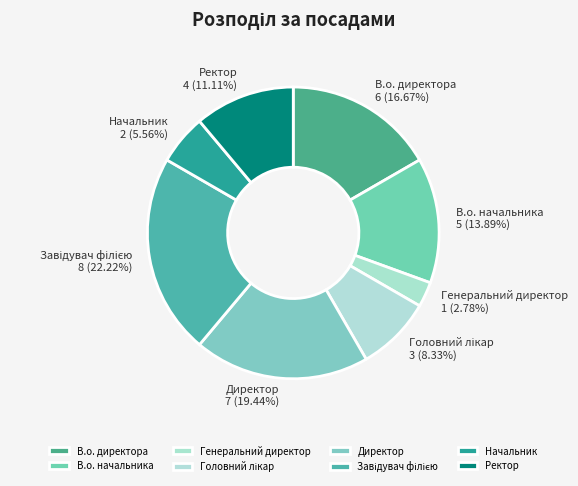

How many slices are in this pie chart?

8